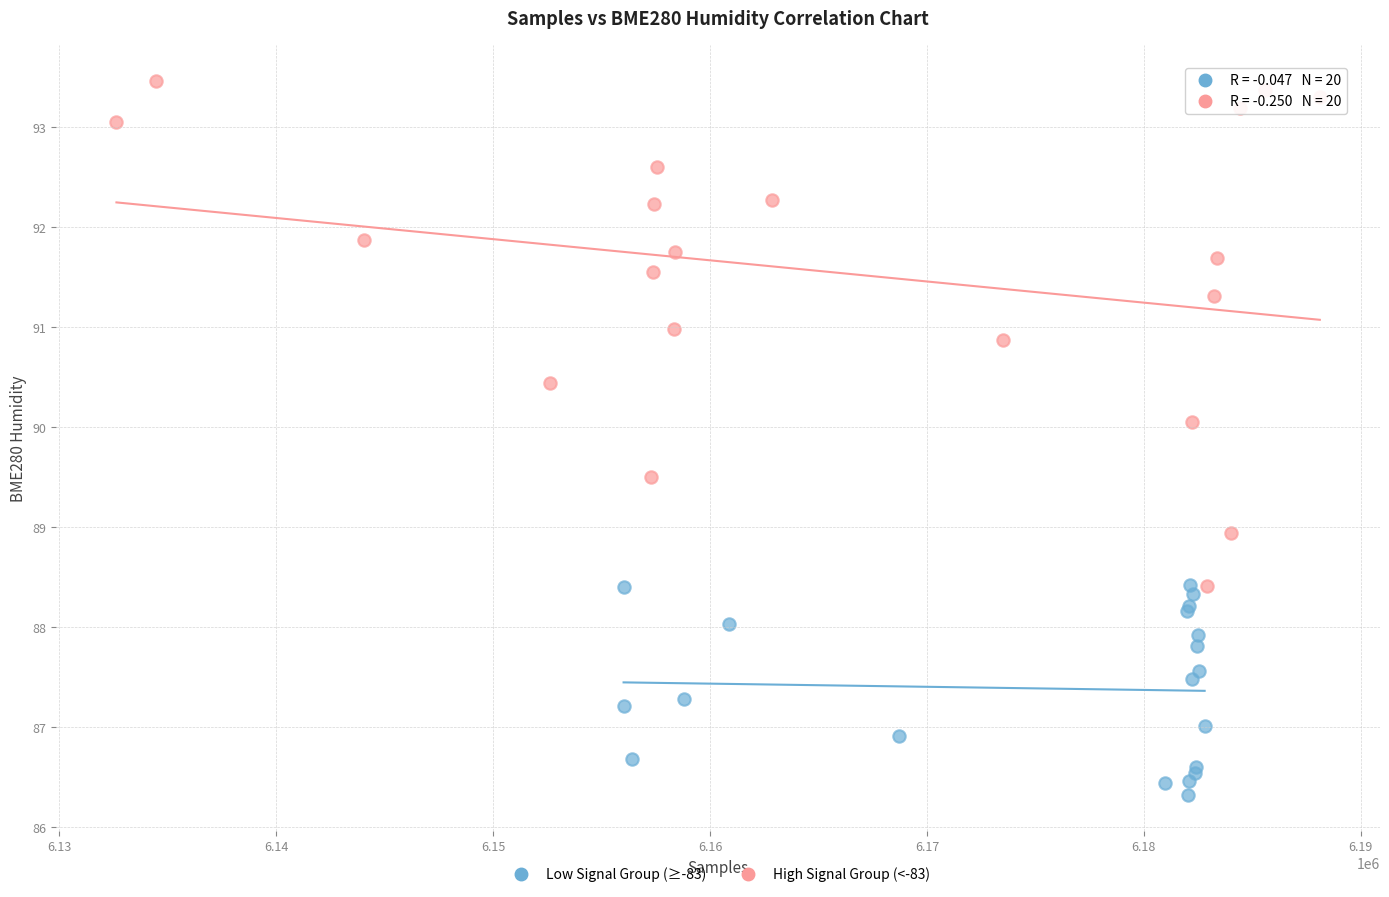

Which series has the largest Y range (max minus min)?

High Signal Group (<-83)